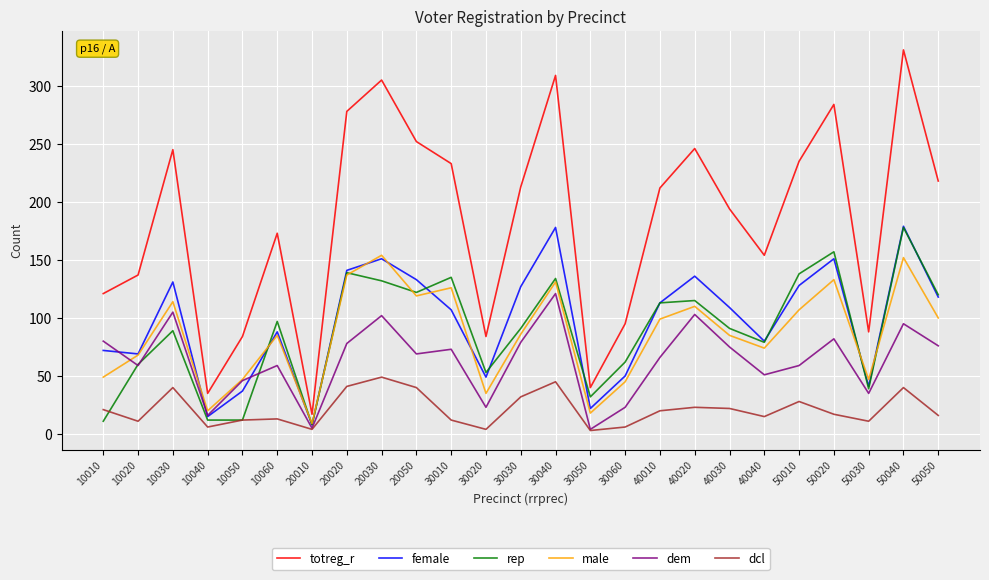

Is this an area chart (filled region under the line)?

No